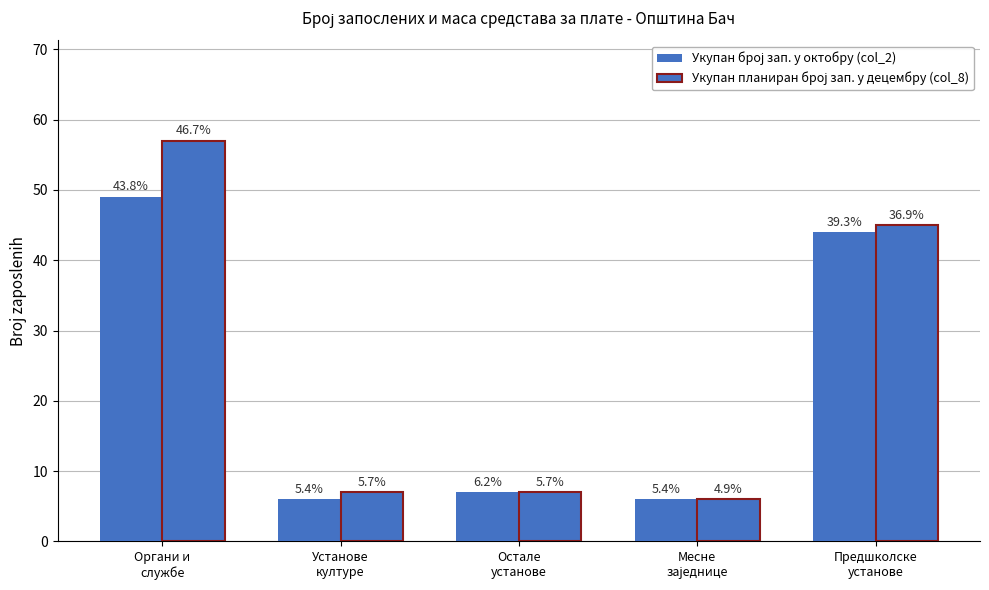

What position from the left is Установе
културе?

2